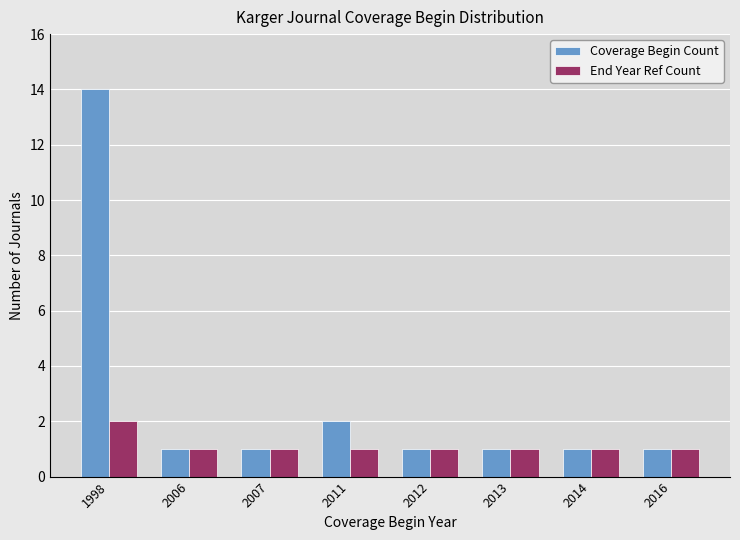

At how many categories does at least one series exceed 7?

1